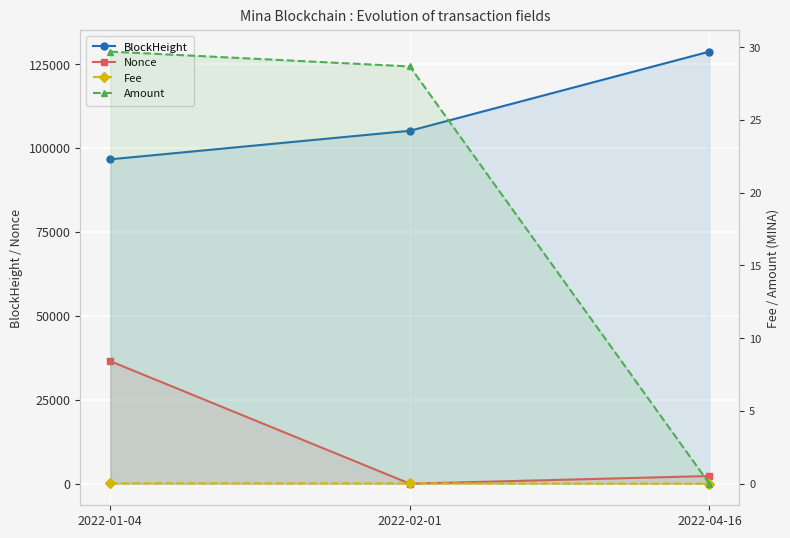

List the labels in order of BlockHeight value, largest first.

2022-04-16, 2022-02-01, 2022-01-04